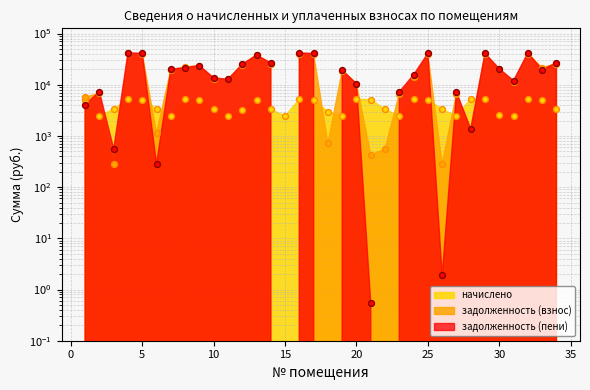

Which series reaches the maximum Y coordinate?

zadolzhennost_peni